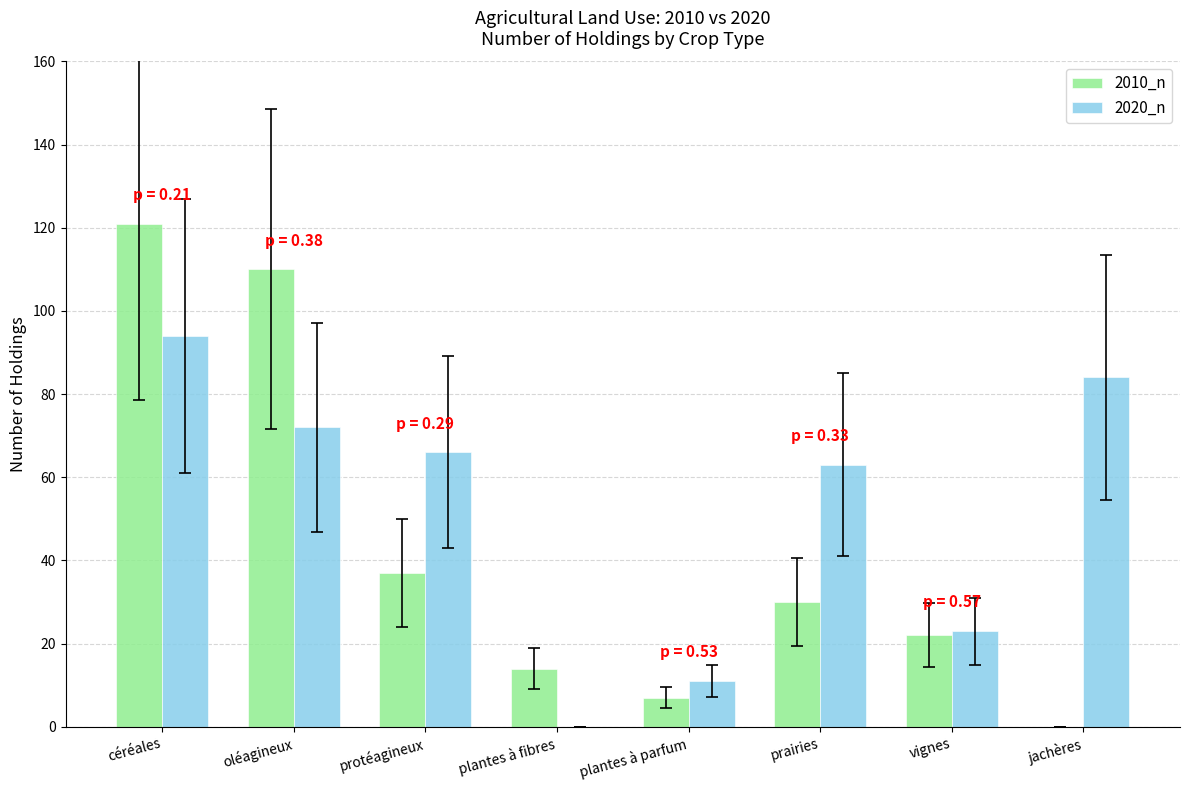

Where is 2020_n nearest to the value 47?

prairies